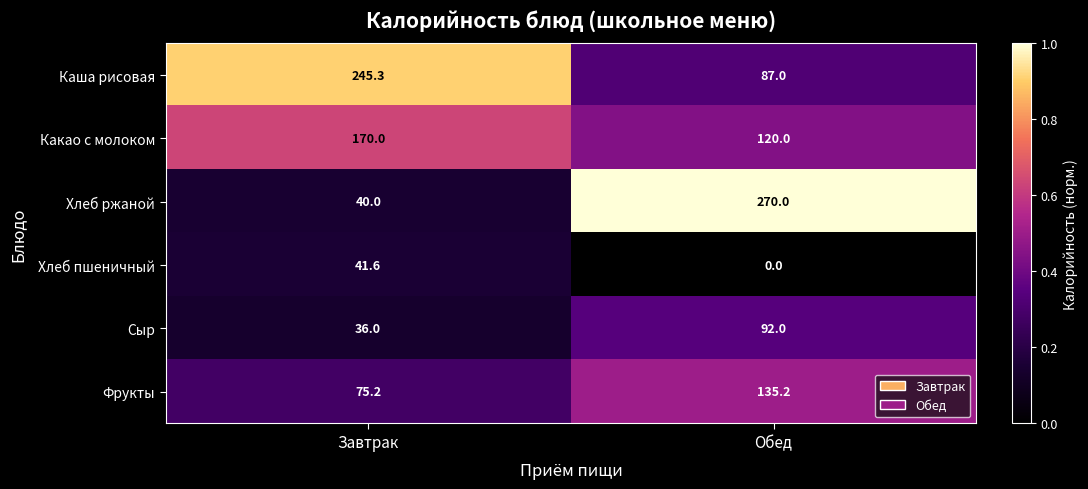

At Завтрак, list the series in order from largest to smallest.

Каша рисовая, Какао с молоком, Фрукты, Хлеб пшеничный, Хлеб ржаной, Сыр